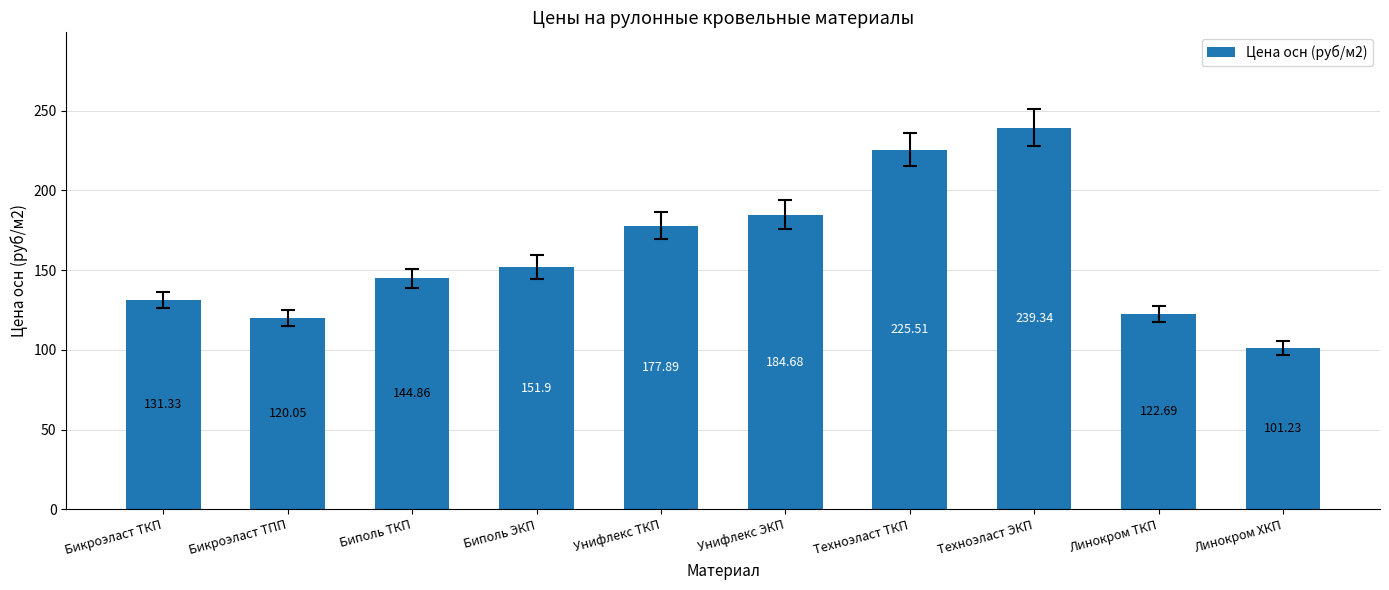

What is the label of the 4th bar from the left?

Биполь ЭКП